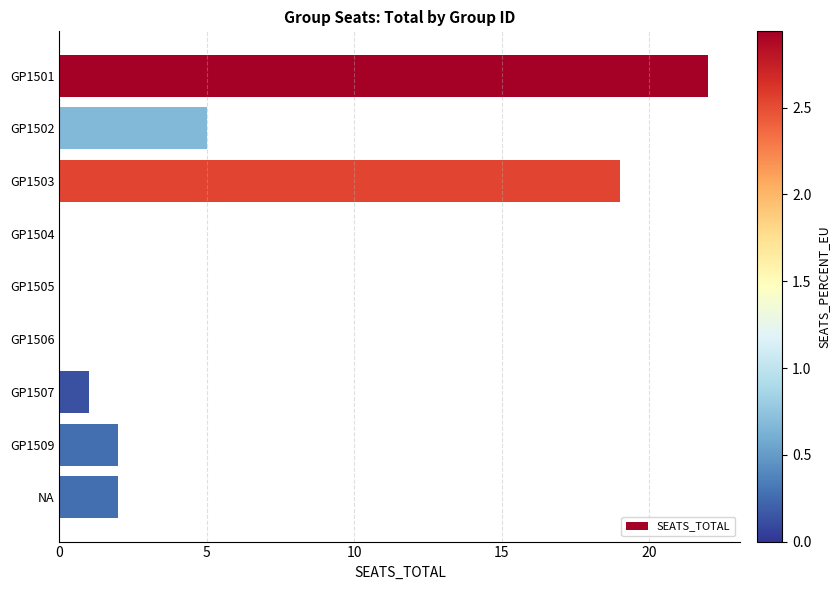

The chart shows a value of 12 at GP1503. True or false?

False